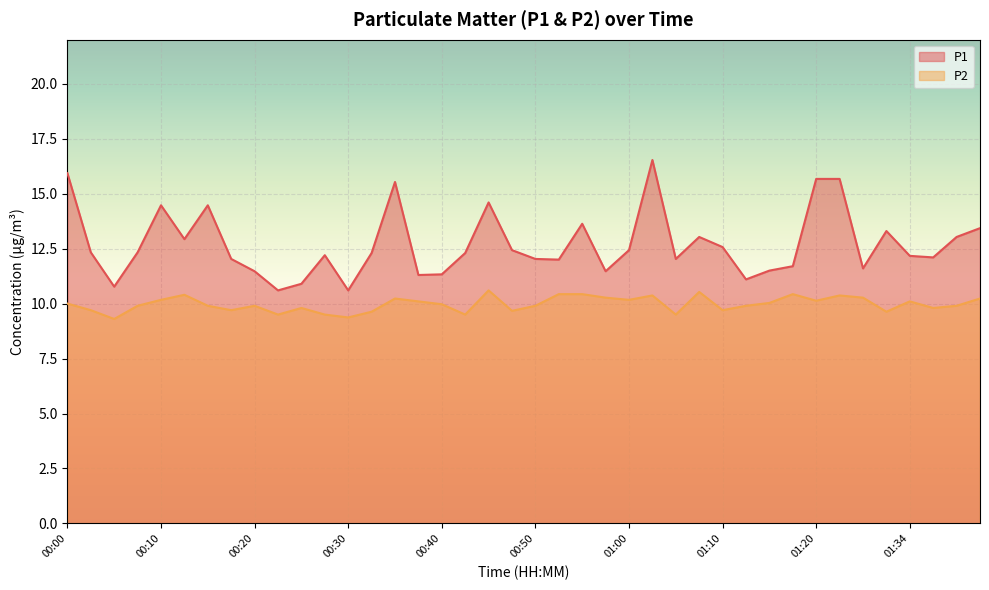

True or false: P2 and P1 intersect in this chart.

False